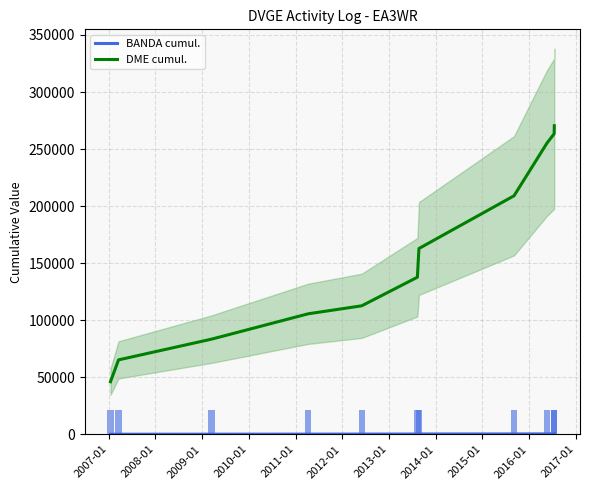

Between 2008-01 and 2012-01, which series saw the biggest shift?

DME cumul.